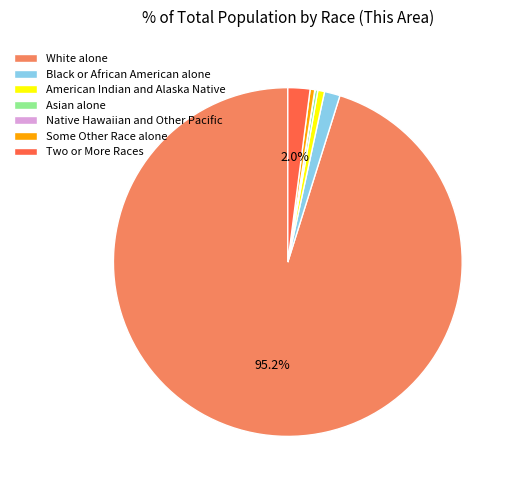

Is there any slice that represents more than half of the pie?

Yes